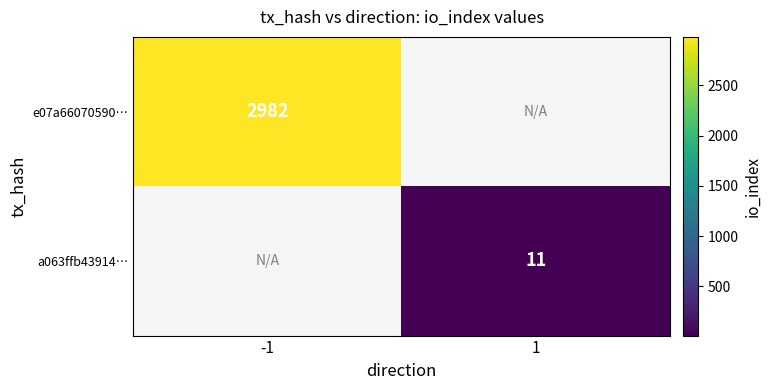

True or false: a063ffb43914… has a value of 6 at 1.

False